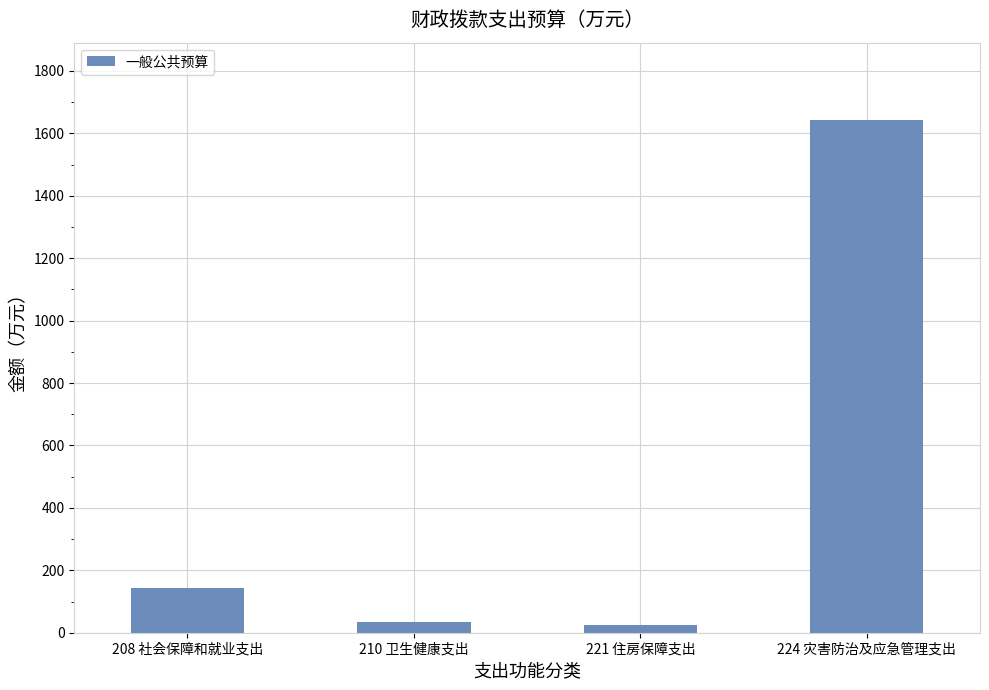

What is the ratio of the value at 210 卫生健康支出 to the value at 208 社会保障和就业支出?

0.2